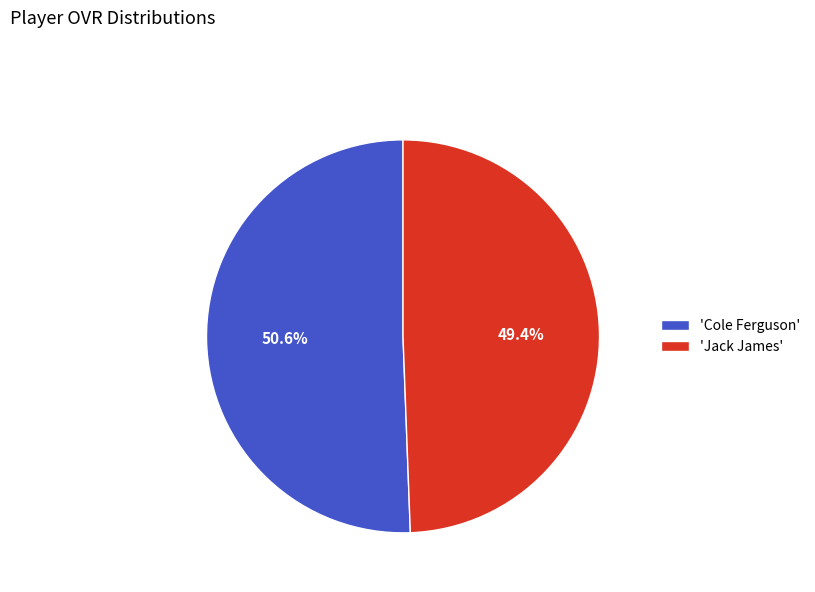

Is the sum of 'Jack James' and 'Cole Ferguson' greater than half?

Yes